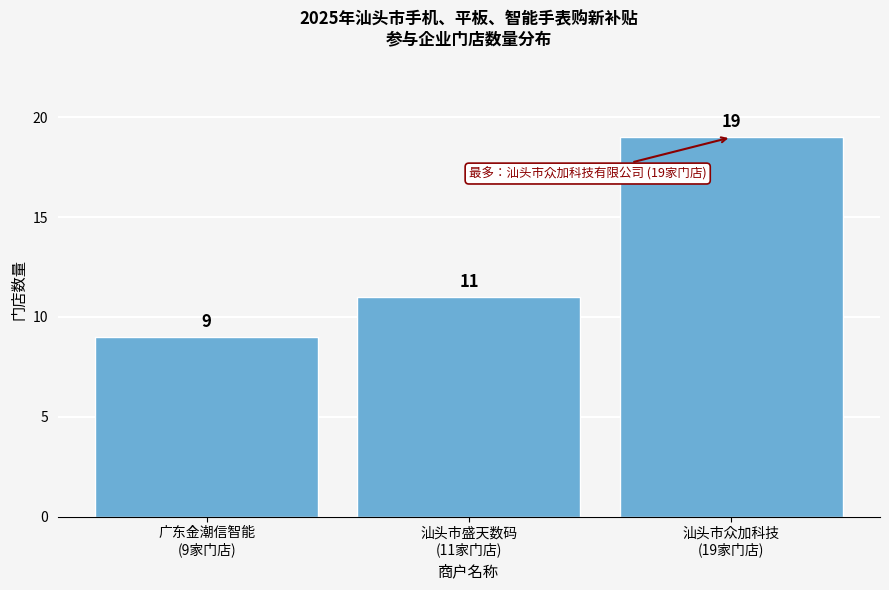

Reading left to right, list all the values displayed in this chart.

9	11	19